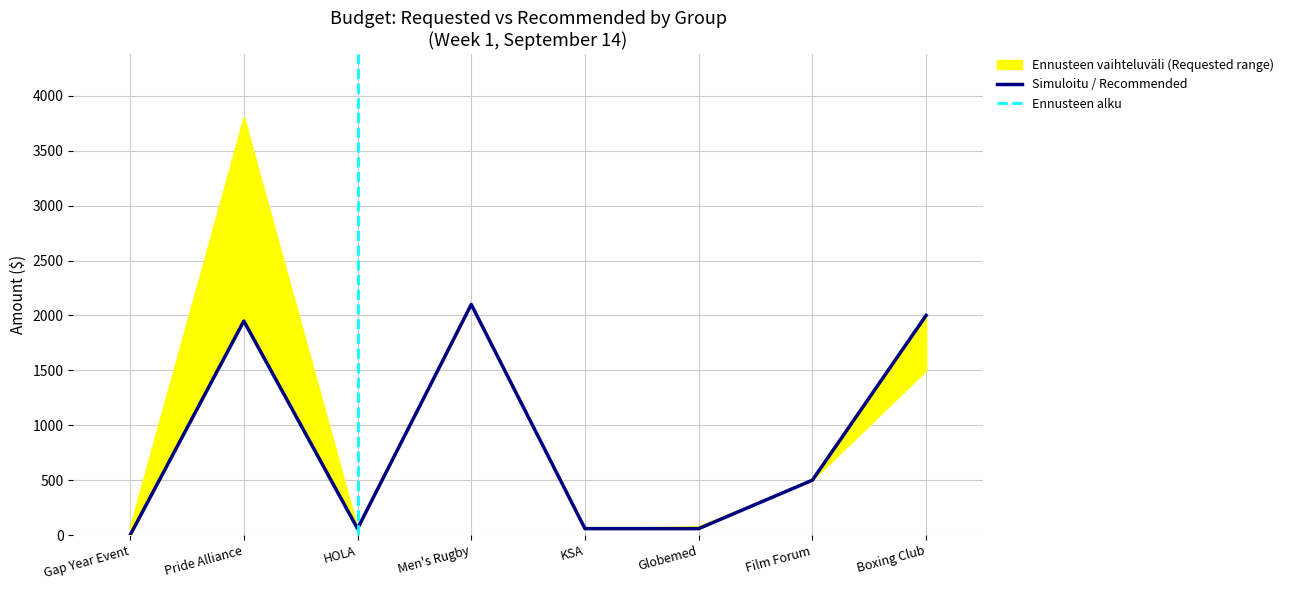

What is the difference between the values at Boxing Club and Men's Rugby?

100